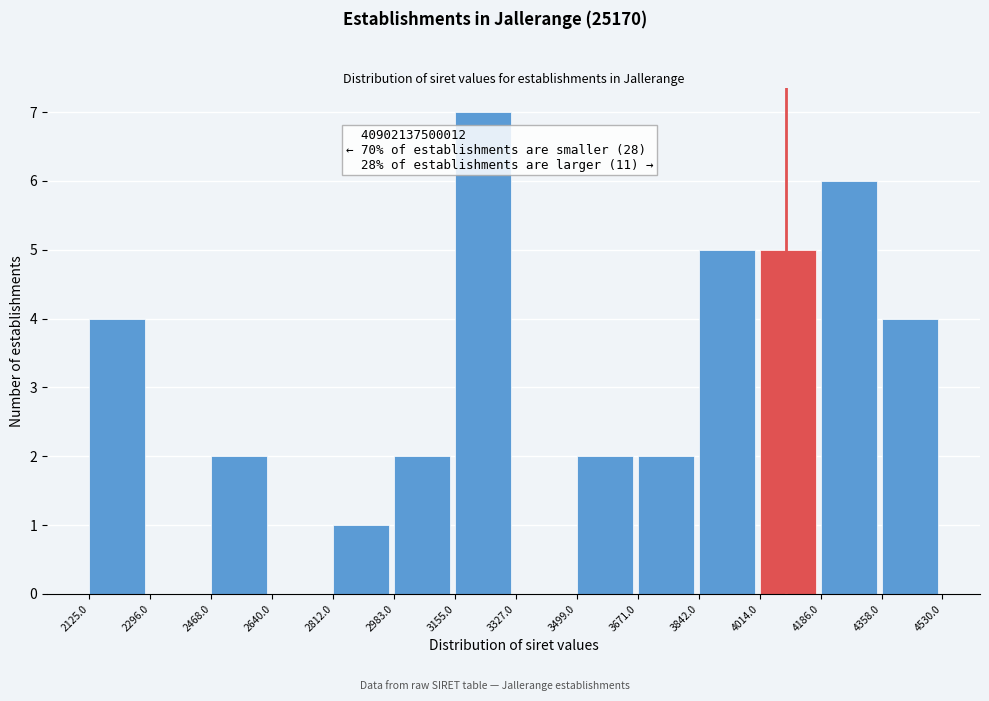

Reading left to right, list all the values displayed in this chart.

2125.0=4	2296.0=0	2468.0=2	2640.0=0	2812.0=1	2983.0=2	3155.0=7	3327.0=0	3499.0=2	3671.0=2	3842.0=5	4014.0=5	4186.0=6	4358.0=4